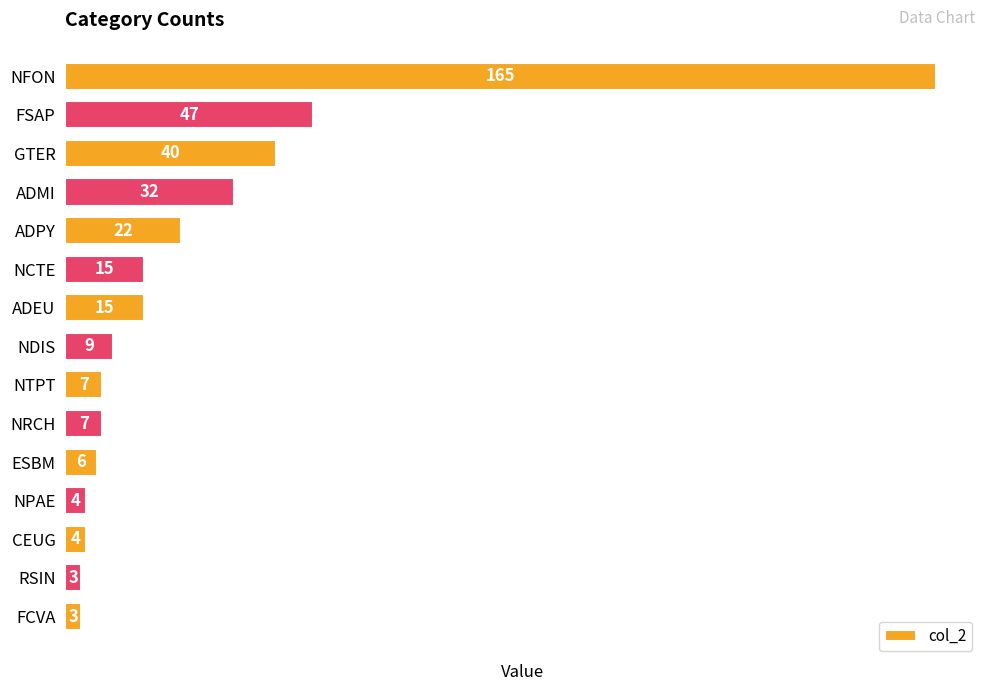

What is the change in value from FSAP to NTPT?

-40